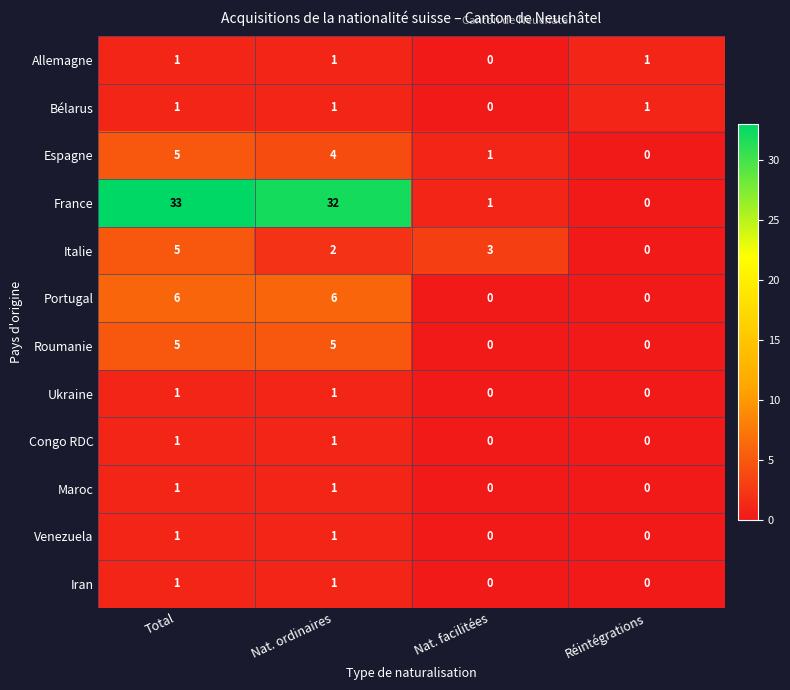

At which label does France first exceed 32?

Total